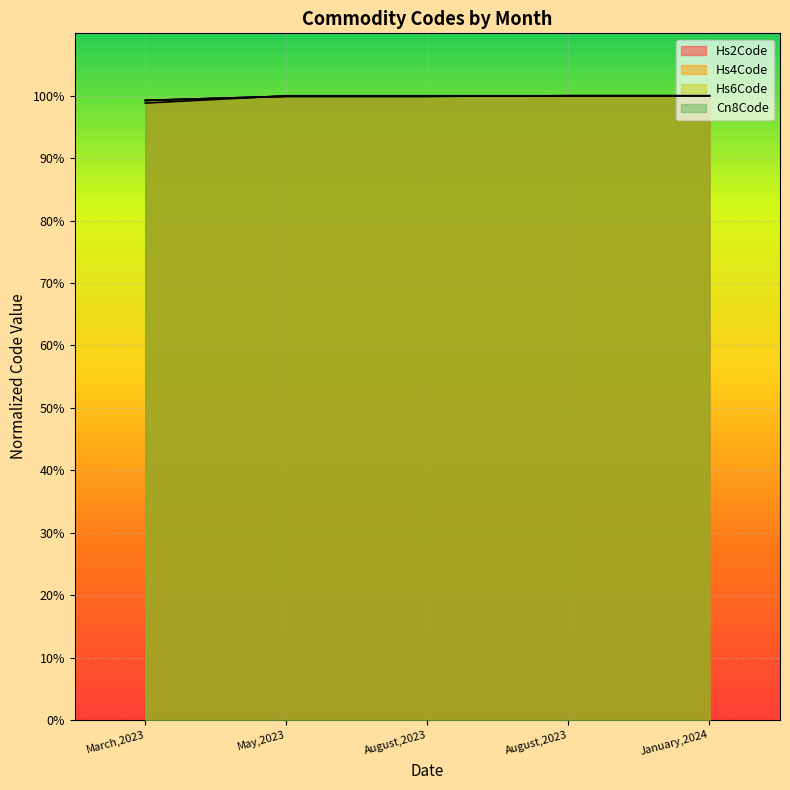

Reading right to left, list all the values displayed in this chart.

Commodity_Cn8Code: 1.0	1.0	1.0	1.0	1.0
Commodity_Hs6Code: 1.0	1.0	1.0	1.0	1.0
Commodity_Hs4Code: 1.0	1.0	1.0	1.0	1.0
Commodity_Hs2Code: 1.0	1.0	1.0	1.0	1.0